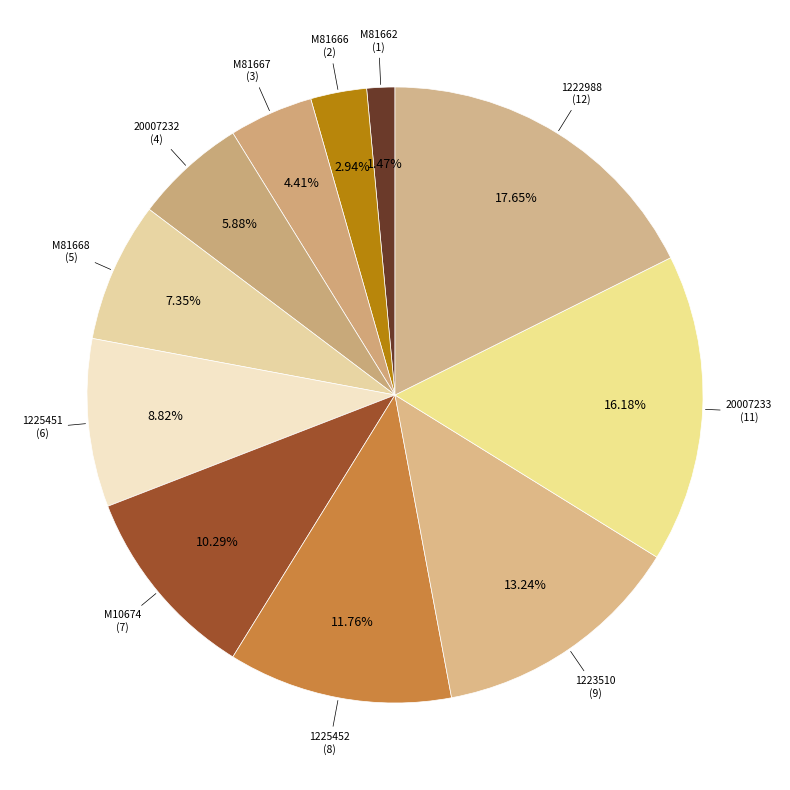

Which slice is the smallest?

M81662